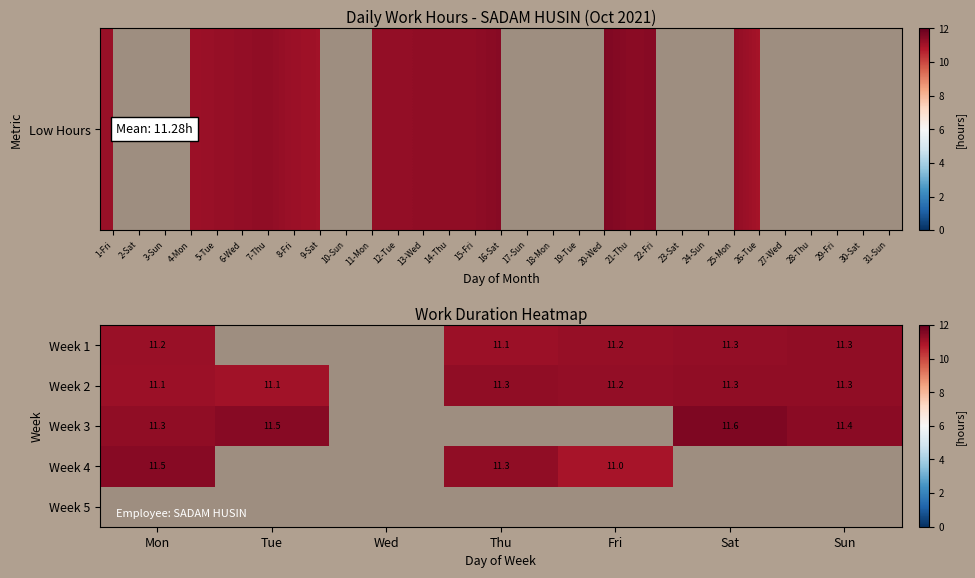

What is the difference between the maximum and minimum values in the Week 3 series?

0.2